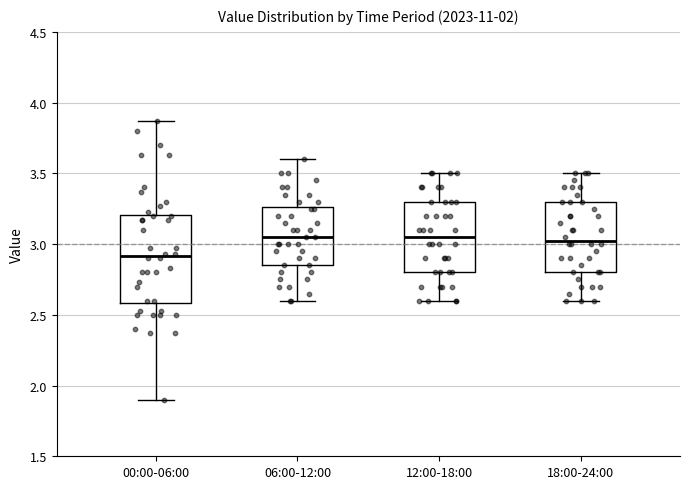

Reading left to right, transcribe this box plot: for each box, give where its median line is, the range the box spans, and where its two whiskers end, as read against the y-axis. The values are not printed on the chart, so give them approximately, as read against the axis.

00:00-06:00: median 2.90, box 2.60 to 3.20, whiskers 1.90 to 3.85
06:00-12:00: median 3.05, box 2.85 to 3.25, whiskers 2.60 to 3.60
12:00-18:00: median 3.05, box 2.80 to 3.30, whiskers 2.60 to 3.50
18:00-24:00: median 3.05, box 2.80 to 3.30, whiskers 2.60 to 3.50